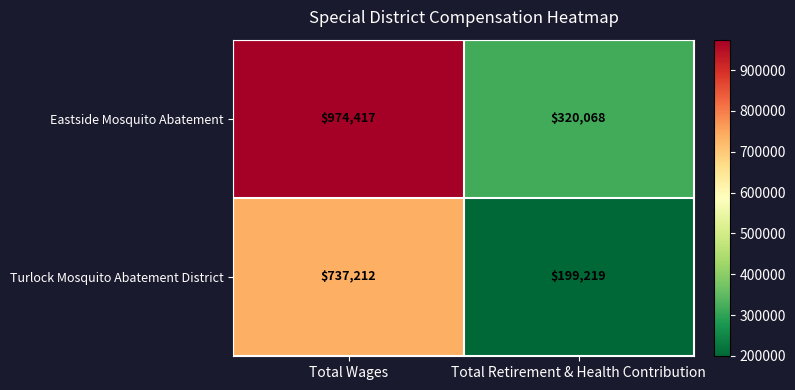

List the series in order of their overall mean, lowest first.

Turlock Mosquito Abatement District, Eastside Mosquito Abatement